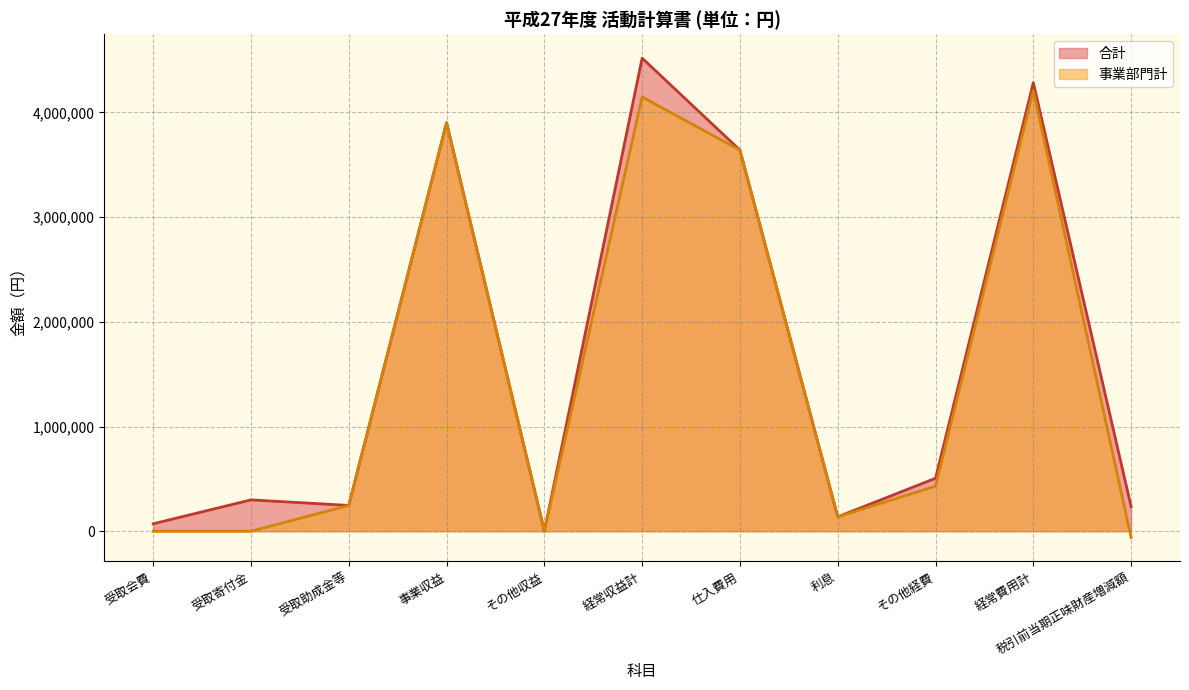

At which category does the chart reach its peak across all series?

経常収益計